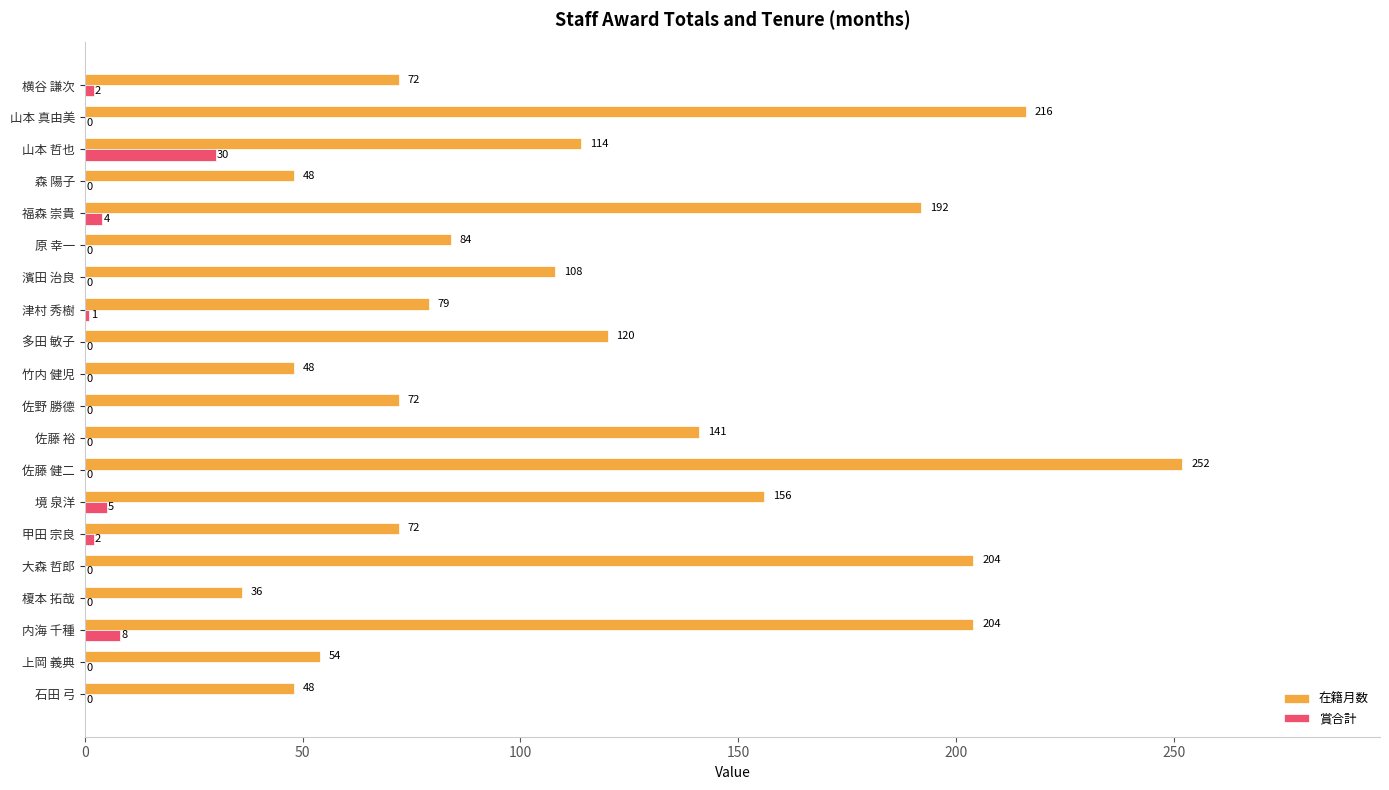

What is the sum of all 賞合計 values?

52